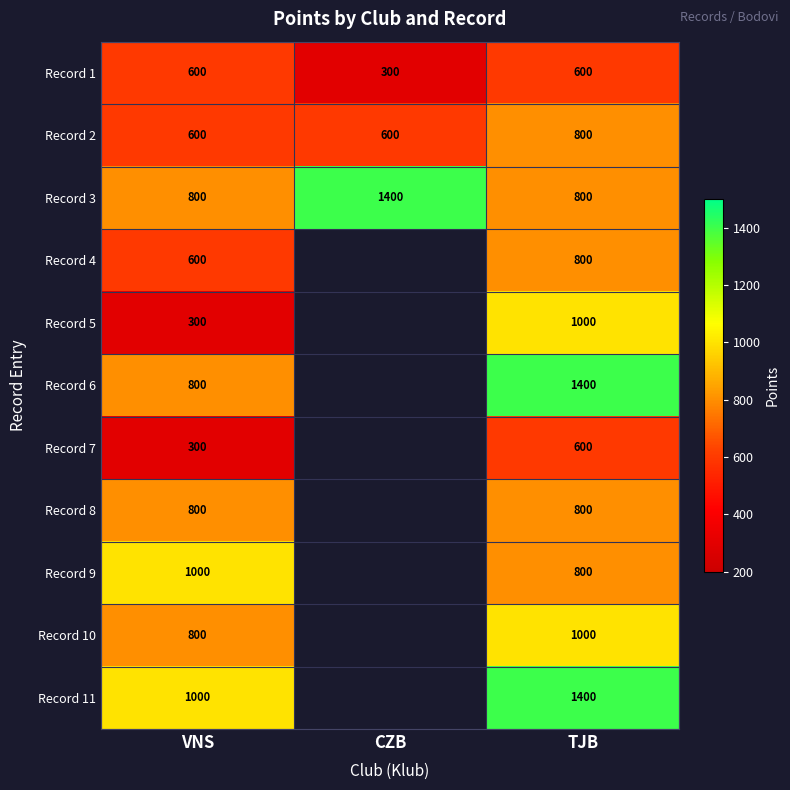

Which category has the highest value in the Record 3 series?

CZB